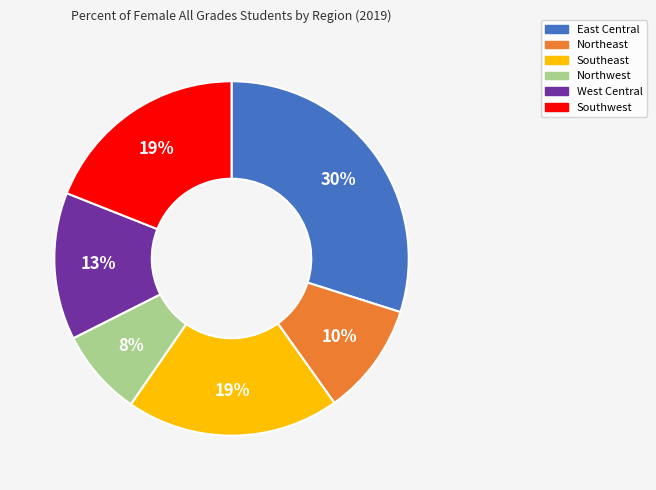

Approximately how many times larger is the value at East Central compared to Northwest?

3.8